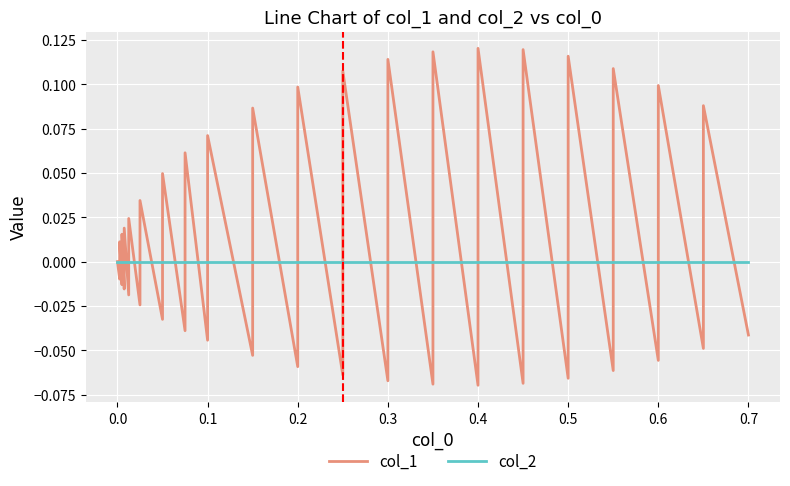

At which category is the sum across all series the highest?

0.4